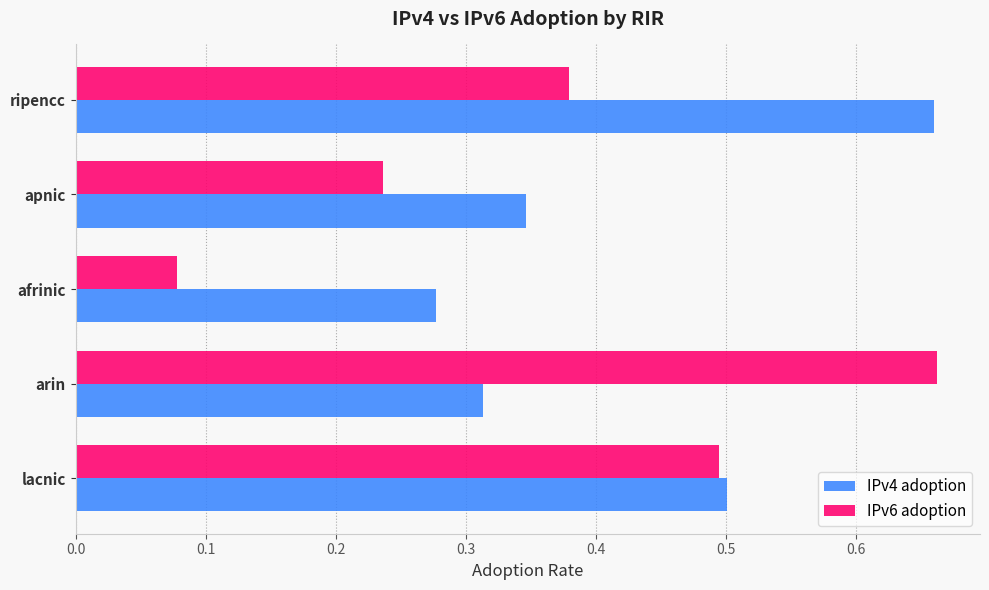

What are all the series names shown in the legend?

IPv4 adoption, IPv6 adoption